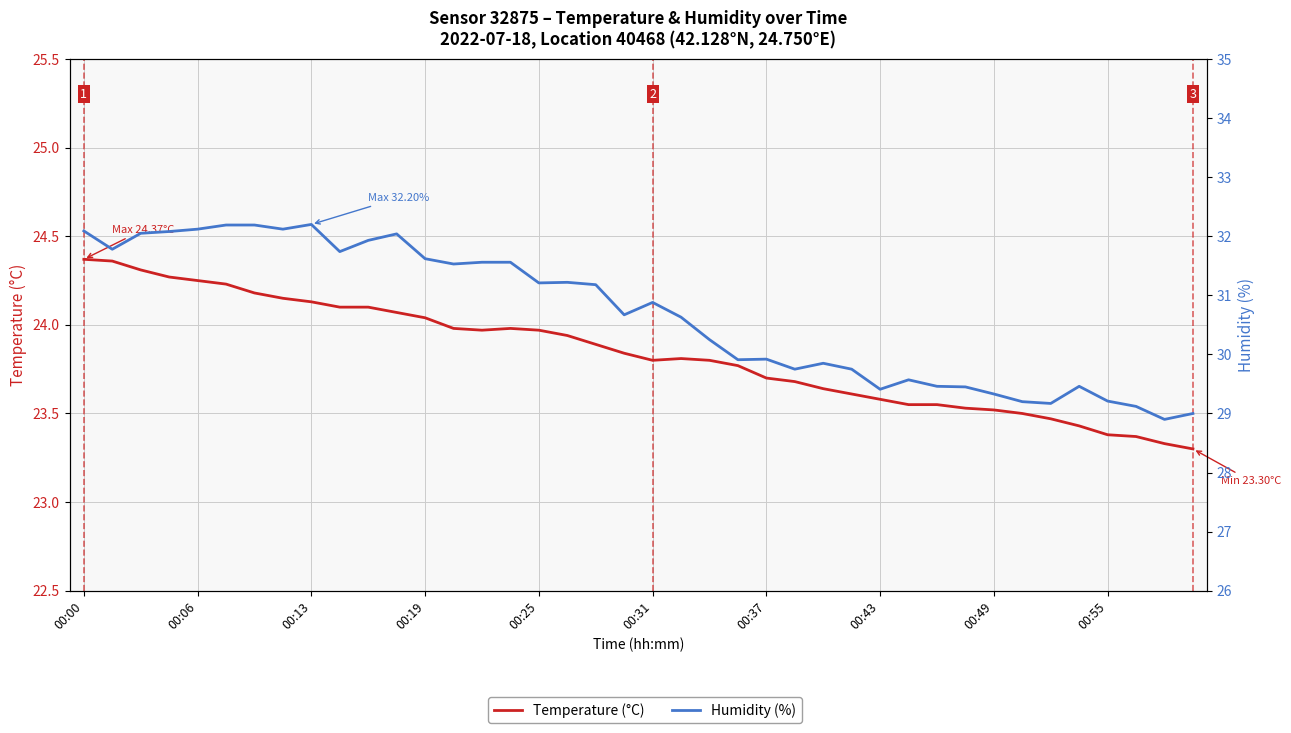

How many distinct data groups are displayed?

2